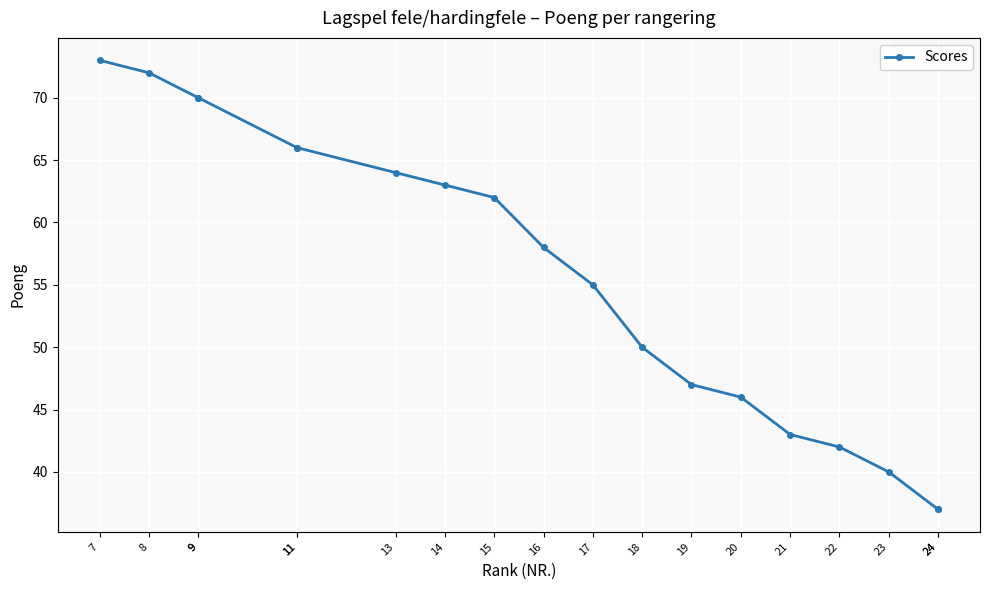

What is the approximate value at 19?

47